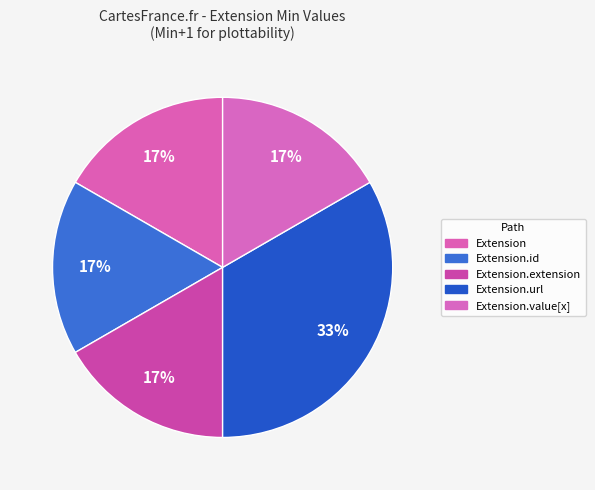

Rank the categories by value from lowest to highest.

Extension, Extension.id, Extension.extension, Extension.value[x], Extension.url